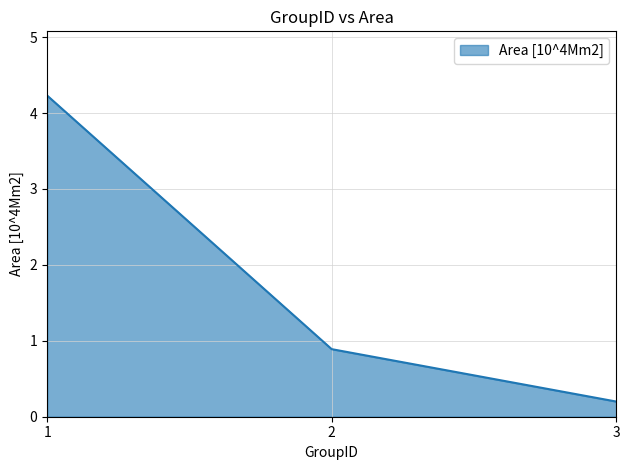

Does the chart display data point markers on the line(s)?

No